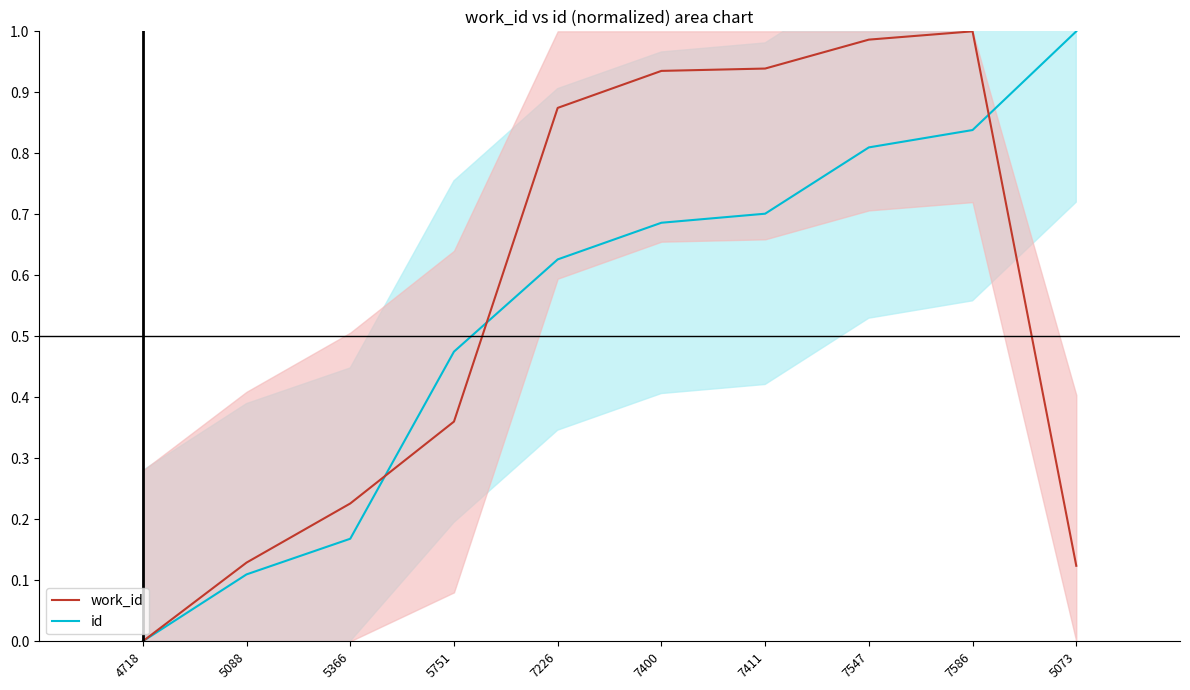

True or false: id (line) has more than 0 interior local peaks.

False